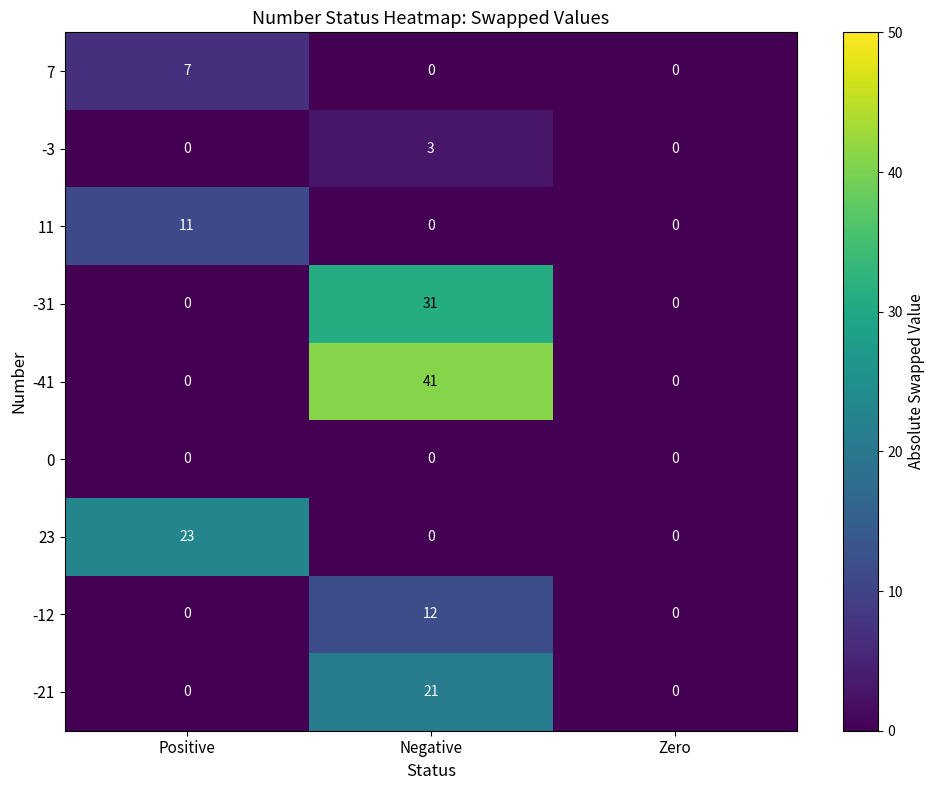

Which series has the widest spread of values?

-41